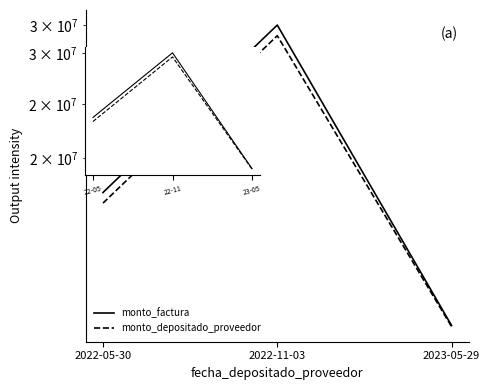

What is the difference between the maximum and minimum values in the monto_factura series?

18000000